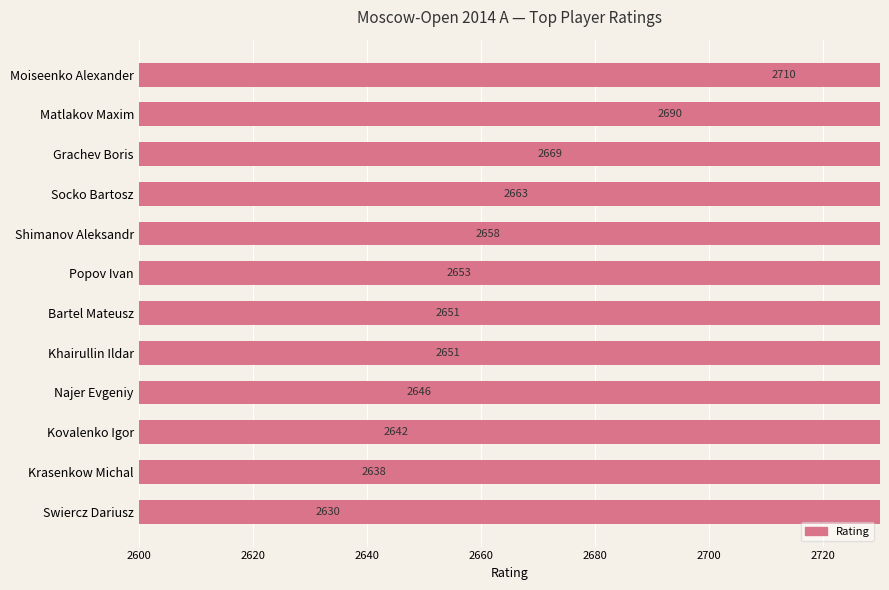

At which category does the chart reach its minimum across all series?

Swiercz Dariusz